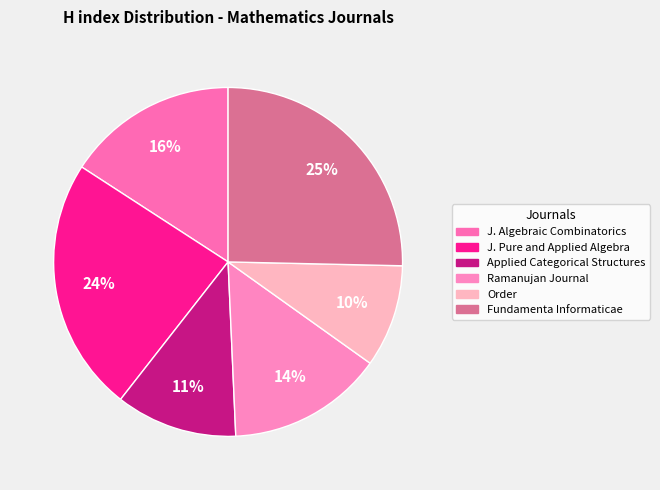

Count the number of slices in the pie.

6